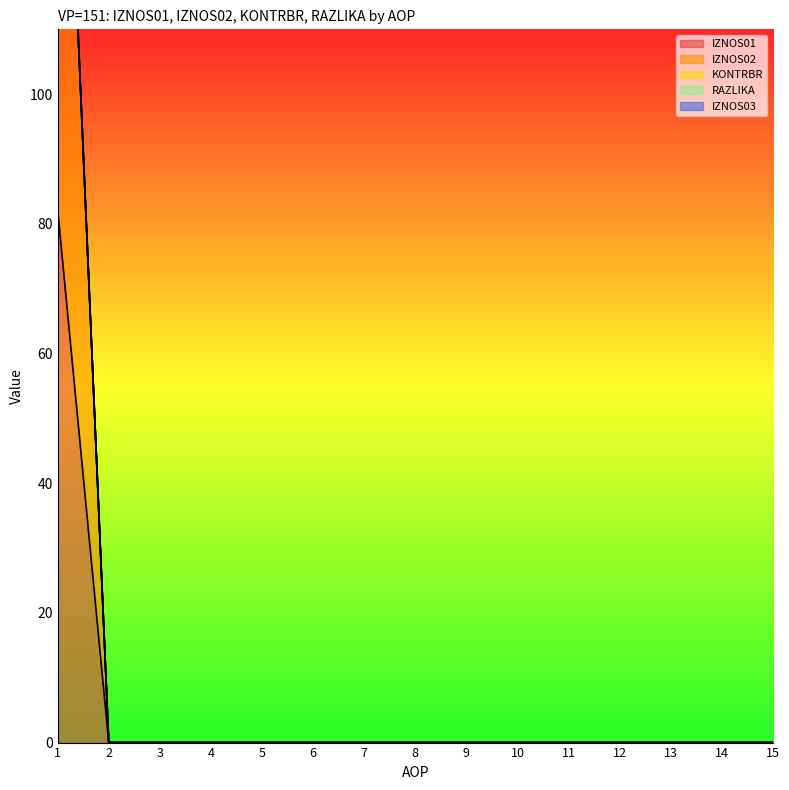

Which label corresponds to the smallest value in the chart?

2